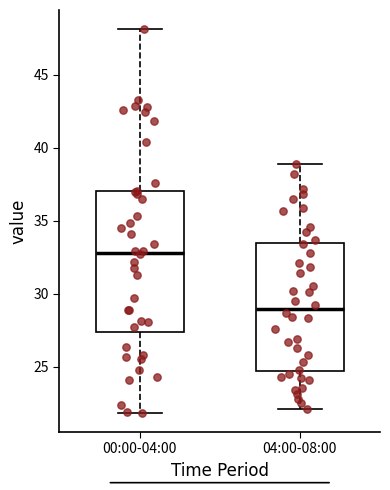

Which box is the tallest, from its lower edge to its upper edge?

00:00-04:00